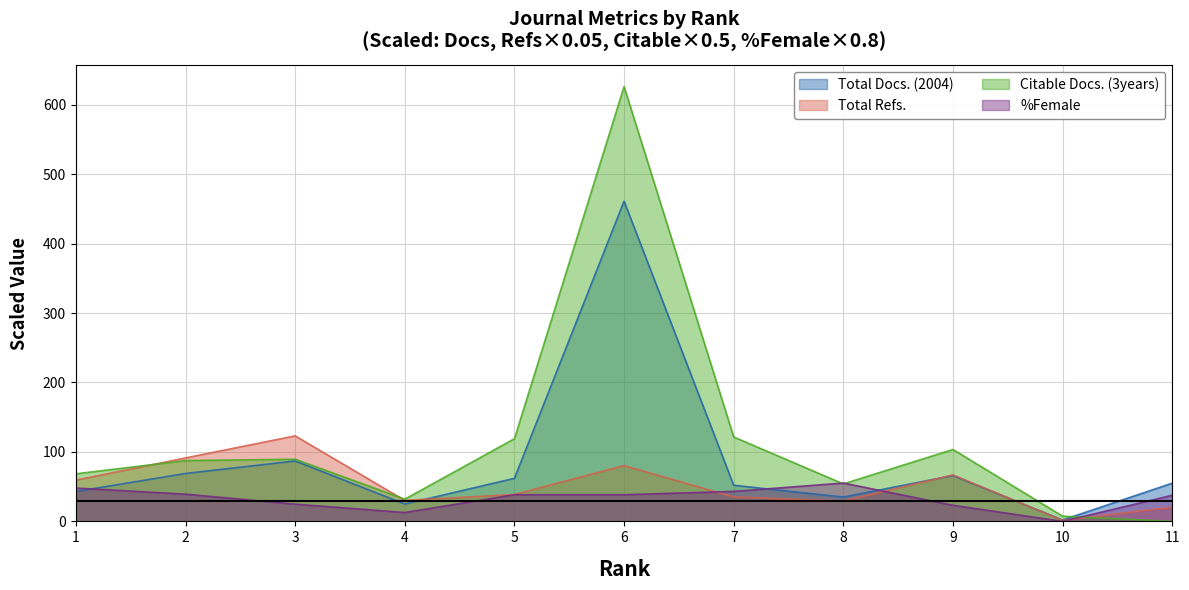

List the labels in order of Total Refs. value, smallest first.

10, 11, 8, 4, 7, 5, 1, 9, 6, 2, 3